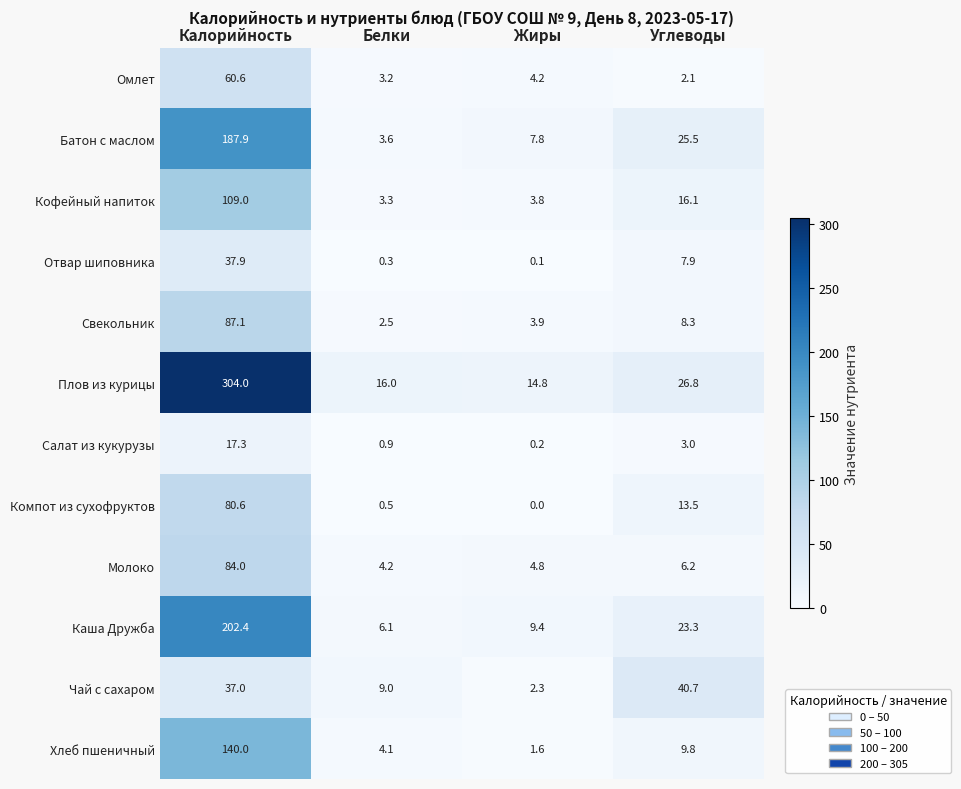

The Омлет series shows 60.6 at Калорийность. True or false?

True